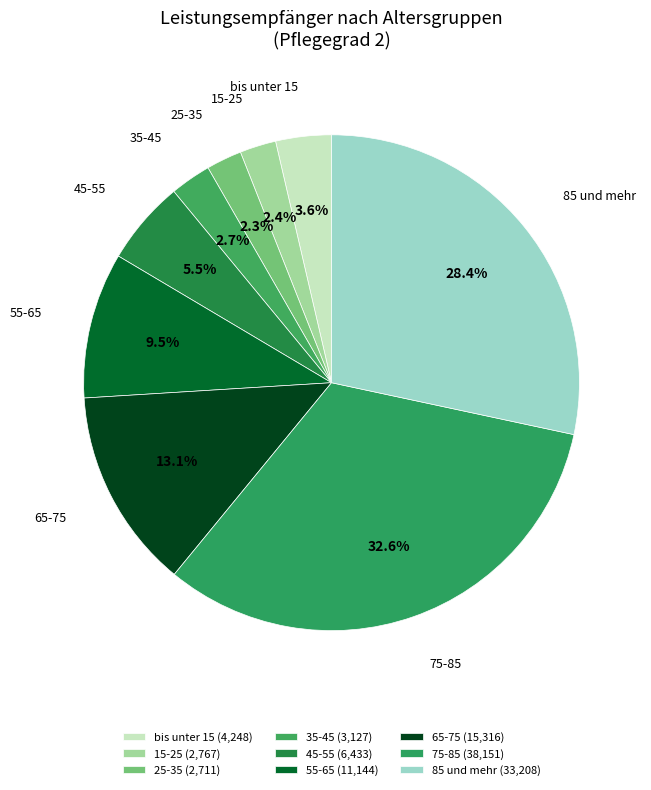

To the nearest percent, what is the difference between the largest and smallest slice percentages?

30%